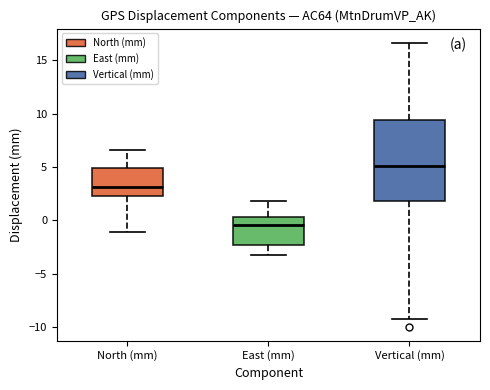

Reading left to right, transcribe this box plot: for each box, give where its median line is, the range the box spans, and where its two whiskers end, as read against the y-axis. The values are not printed on the chart, so give them approximately, as read against the axis.

North (mm): median 3.0, box 2.5 to 5.0, whiskers -1.0 to 6.5
East (mm): median -0.5, box -2.5 to 0.5, whiskers -3.5 to 2.0
Vertical (mm): median 5.0, box 2.0 to 9.5, whiskers -9.0 to 16.5